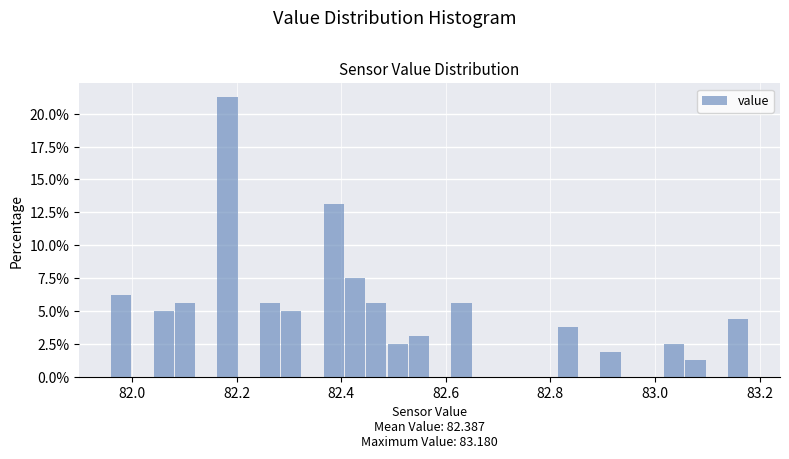

Read against the x-axis, roughly where is the centre of the tallest bar?

82.18